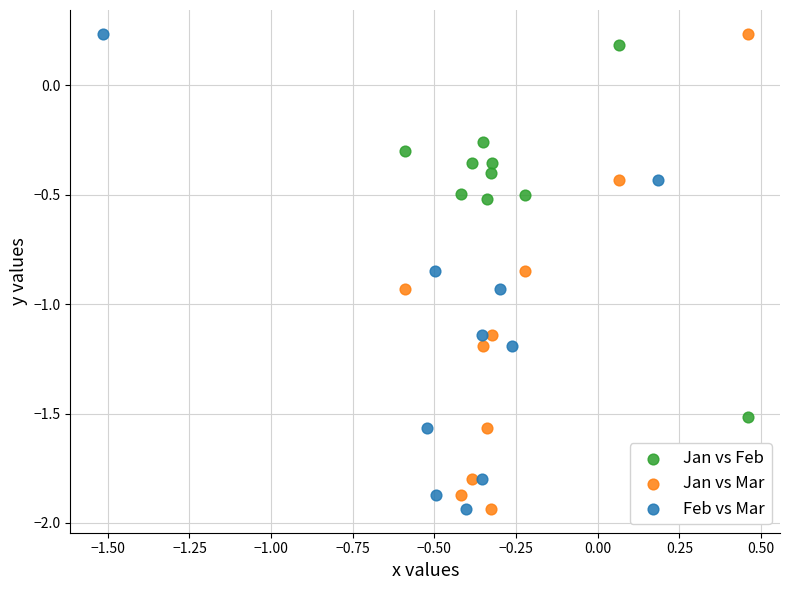

What are all the series names shown in the legend?

Jan vs Feb, Jan vs Mar, Feb vs Mar